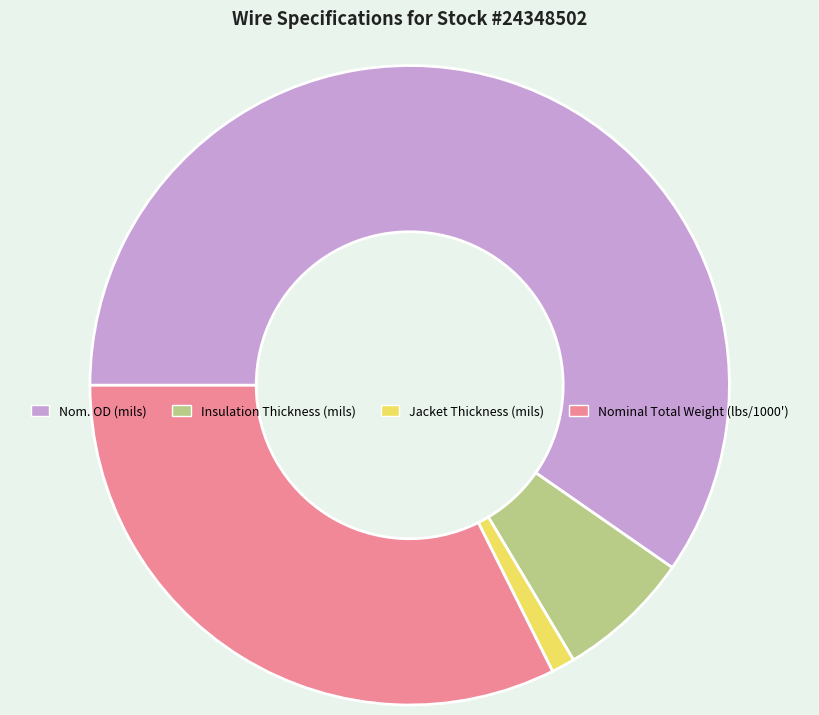

Which slice is the smallest?

Jacket Thickness (mils)